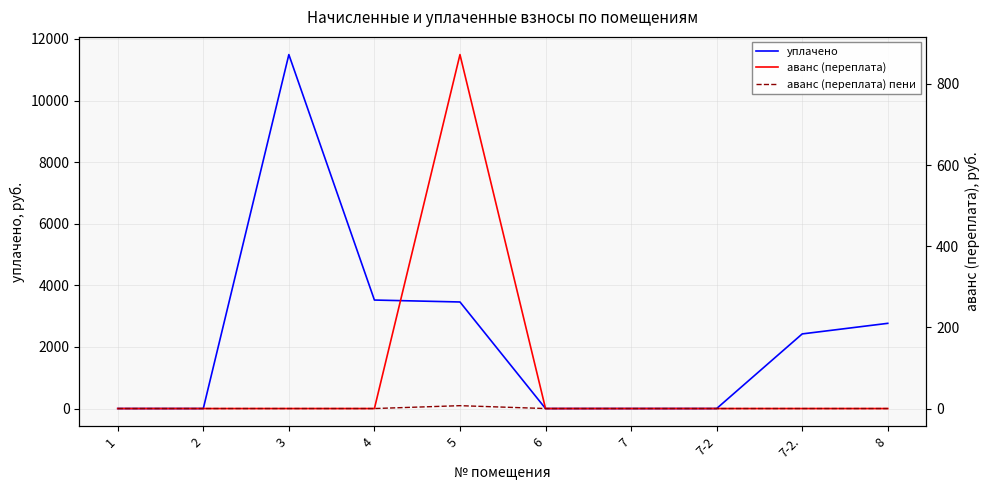

Which series has the widest spread of values?

уплачено